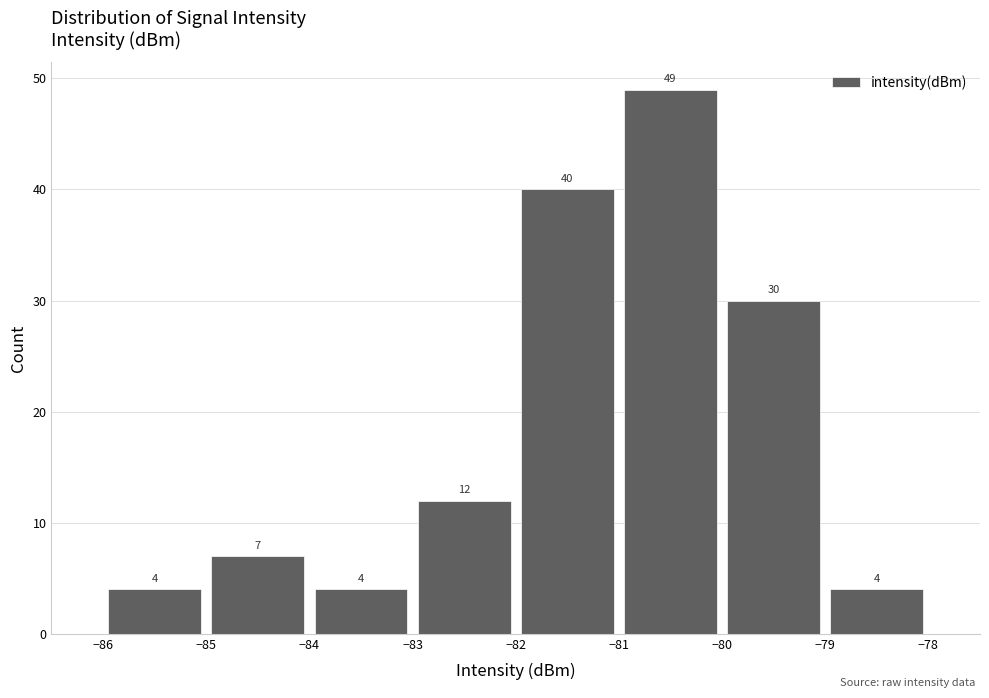

Reading left to right, list every bar in this chart as the range it spans on the x-axis followed by its height.

-86 to -85: 4
-85 to -84: 7
-84 to -83: 4
-83 to -82: 12
-82 to -81: 40
-81 to -80: 49
-80 to -79: 30
-79 to -78: 4